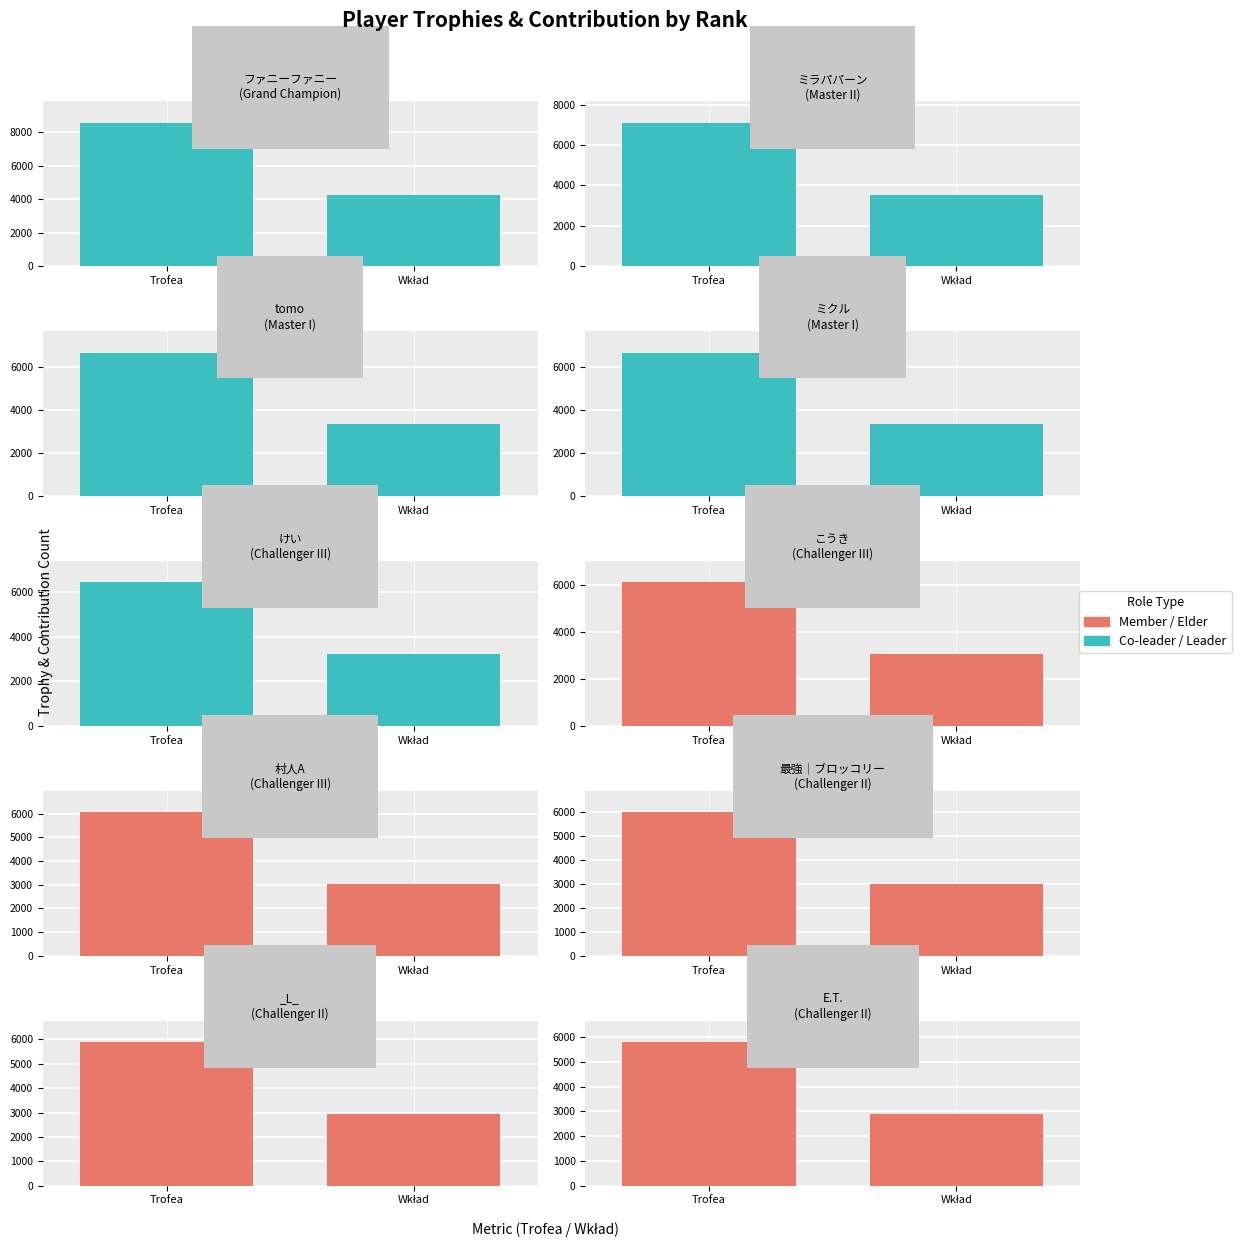

What is the lowest value of the Wklad series?

2896